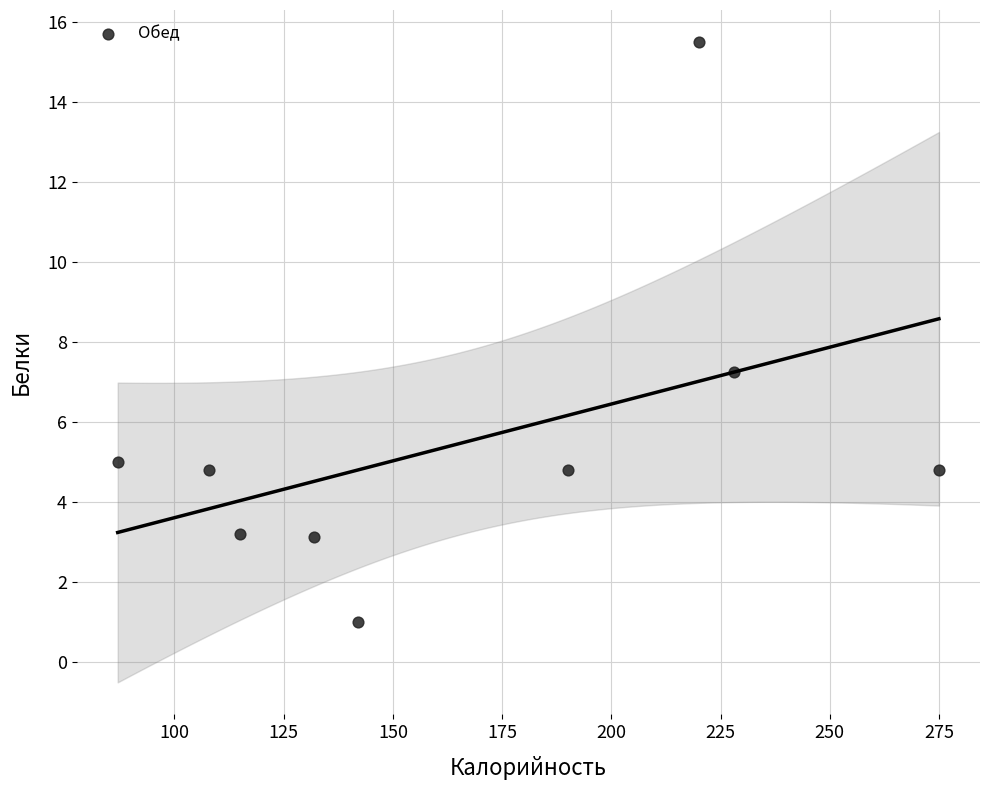

What is the average Y value?

5.5